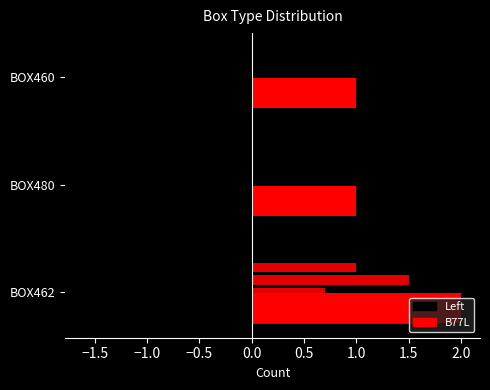

Which has a higher value, B77L or 1?

B77L